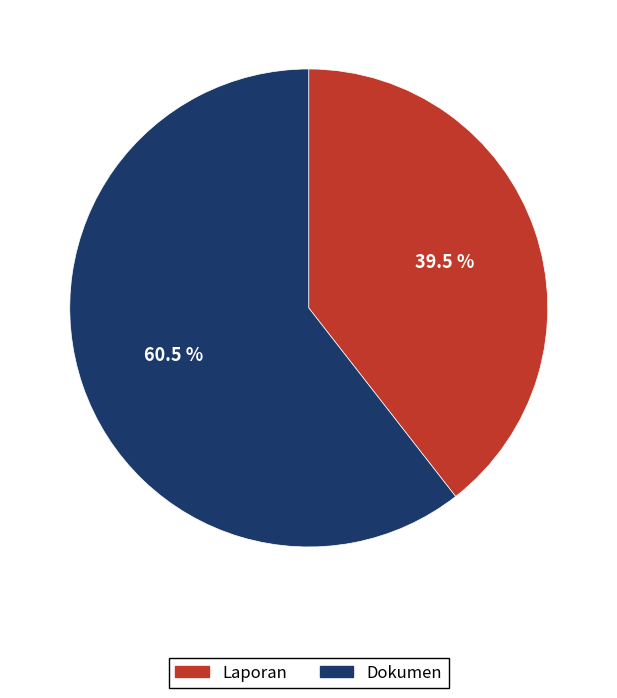

What is the largest slice in the pie chart?

Dokumen